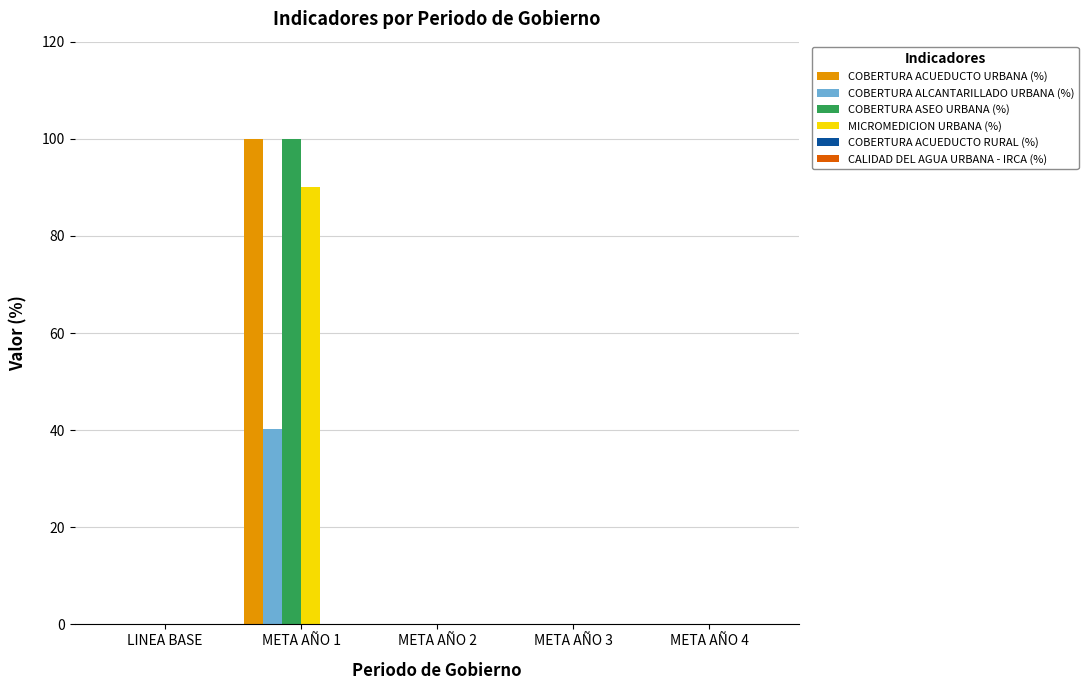

The value of COBERTURA ACUEDUCTO URBANA (%) at META AÑO 1 is 100.0. True or false?

True